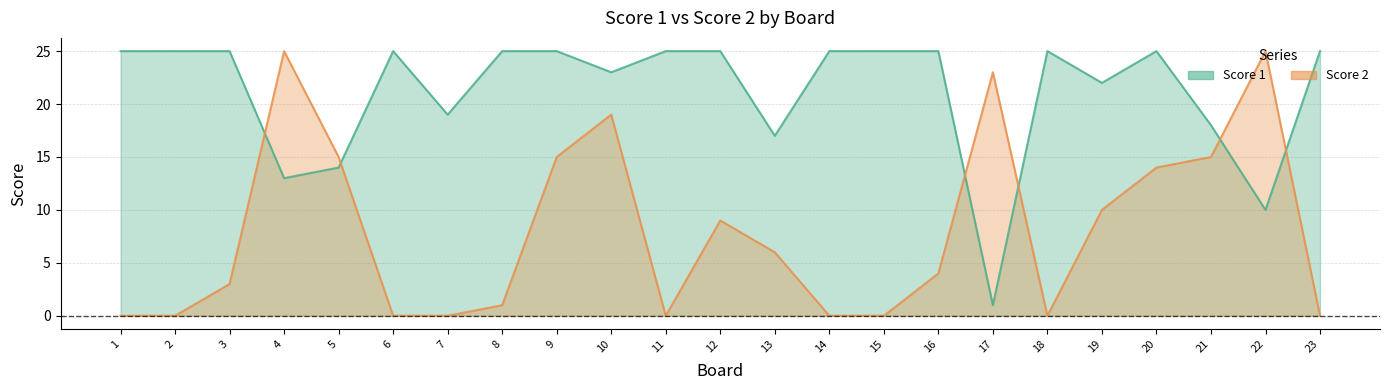

How many times do Score 1 and Score 2 cross each other?

6